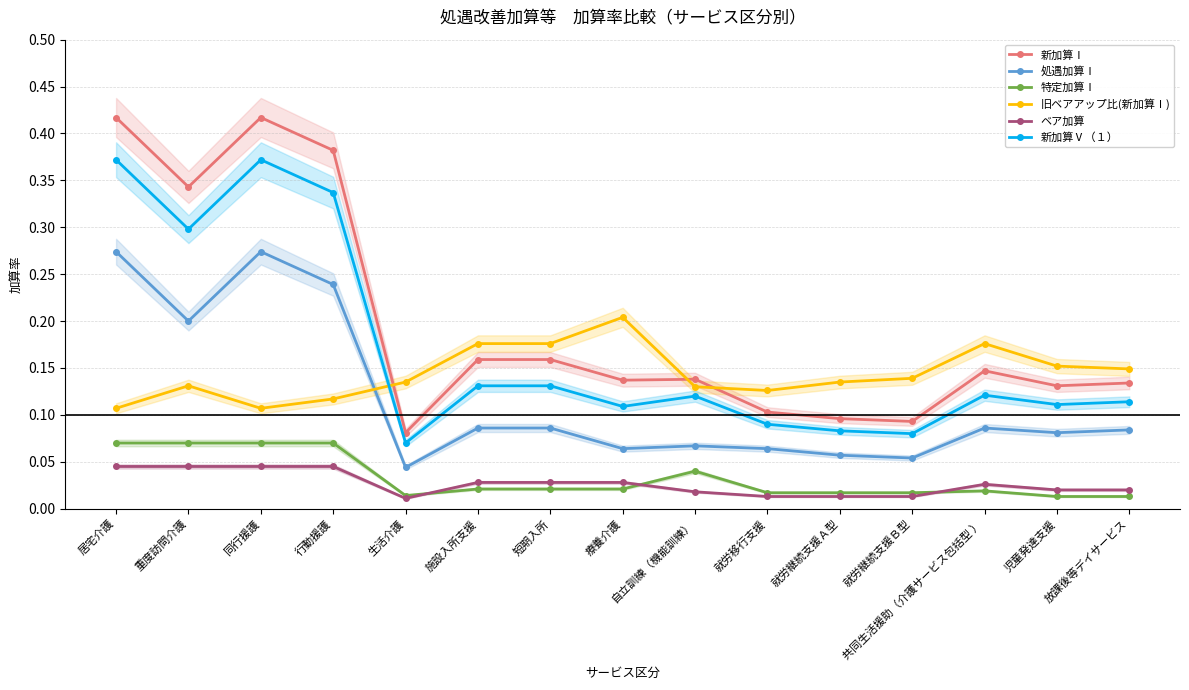

Reading right to left, transcribe all the data shown in this chart.

新加算Ⅰ: 放課後等デイサービス=0.1	児童発達支援=0.1	共同生活援助（介護サービス包括型 ）=0.1	就労継続支援Ｂ型=0.1	就労継続支援Ａ型=0.1	就労移行支援=0.1	自立訓練（機能訓練）=0.1	療養介護=0.1	短期入所=0.2	施設入所支援=0.2	生活介護=0.1	行動援護=0.4	同行援護=0.4	重度訪問介護=0.3	居宅介護=0.4
処遇加算Ⅰ: 放課後等デイサービス=0.1	児童発達支援=0.1	共同生活援助（介護サービス包括型 ）=0.1	就労継続支援Ｂ型=0.1	就労継続支援Ａ型=0.1	就労移行支援=0.1	自立訓練（機能訓練）=0.1	療養介護=0.1	短期入所=0.1	施設入所支援=0.1	生活介護=0.0	行動援護=0.2	同行援護=0.3	重度訪問介護=0.2	居宅介護=0.3
特定加算Ⅰ: 放課後等デイサービス=0.0	児童発達支援=0.0	共同生活援助（介護サービス包括型 ）=0.0	就労継続支援Ｂ型=0.0	就労継続支援Ａ型=0.0	就労移行支援=0.0	自立訓練（機能訓練）=0.0	療養介護=0.0	短期入所=0.0	施設入所支援=0.0	生活介護=0.0	行動援護=0.1	同行援護=0.1	重度訪問介護=0.1	居宅介護=0.1
旧ベアアップ比(新加算Ⅰ): 放課後等デイサービス=0.1	児童発達支援=0.2	共同生活援助（介護サービス包括型 ）=0.2	就労継続支援Ｂ型=0.1	就労継続支援Ａ型=0.1	就労移行支援=0.1	自立訓練（機能訓練）=0.1	療養介護=0.2	短期入所=0.2	施設入所支援=0.2	生活介護=0.1	行動援護=0.1	同行援護=0.1	重度訪問介護=0.1	居宅介護=0.1
ベア加算: 放課後等デイサービス=0.0	児童発達支援=0.0	共同生活援助（介護サービス包括型 ）=0.0	就労継続支援Ｂ型=0.0	就労継続支援Ａ型=0.0	就労移行支援=0.0	自立訓練（機能訓練）=0.0	療養介護=0.0	短期入所=0.0	施設入所支援=0.0	生活介護=0.0	行動援護=0.0	同行援護=0.0	重度訪問介護=0.0	居宅介護=0.0
新加算Ⅴ（１）: 放課後等デイサービス=0.1	児童発達支援=0.1	共同生活援助（介護サービス包括型 ）=0.1	就労継続支援Ｂ型=0.1	就労継続支援Ａ型=0.1	就労移行支援=0.1	自立訓練（機能訓練）=0.1	療養介護=0.1	短期入所=0.1	施設入所支援=0.1	生活介護=0.1	行動援護=0.3	同行援護=0.4	重度訪問介護=0.3	居宅介護=0.4